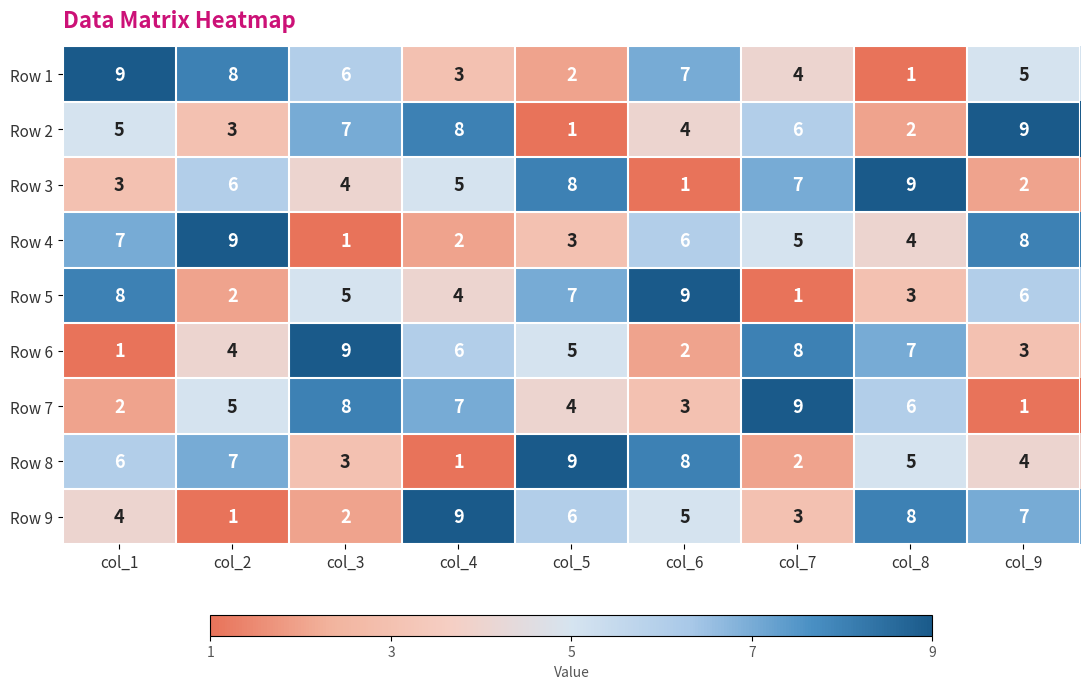

Is the value of Row 5 at col_2 greater than the value of Row 9 at col_9?

No